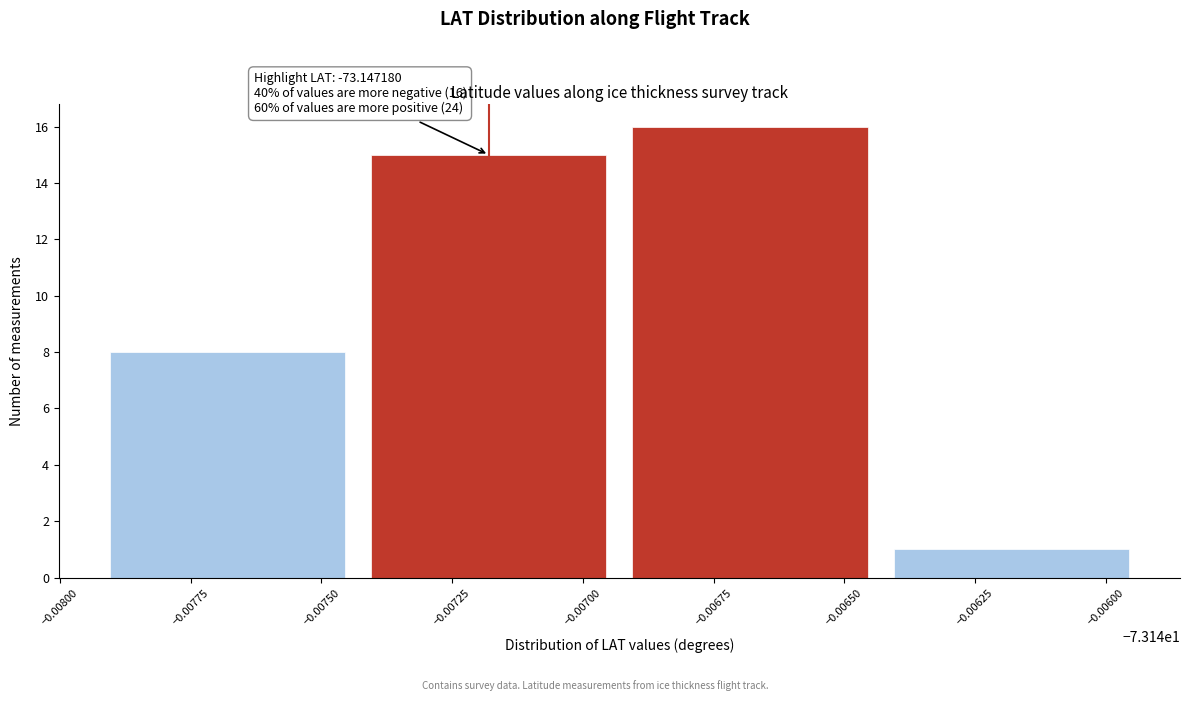

Reading left to right, extract all data points from this chart.

−0.00775=8	−0.00725=15	−0.00675=16	−0.00625=1